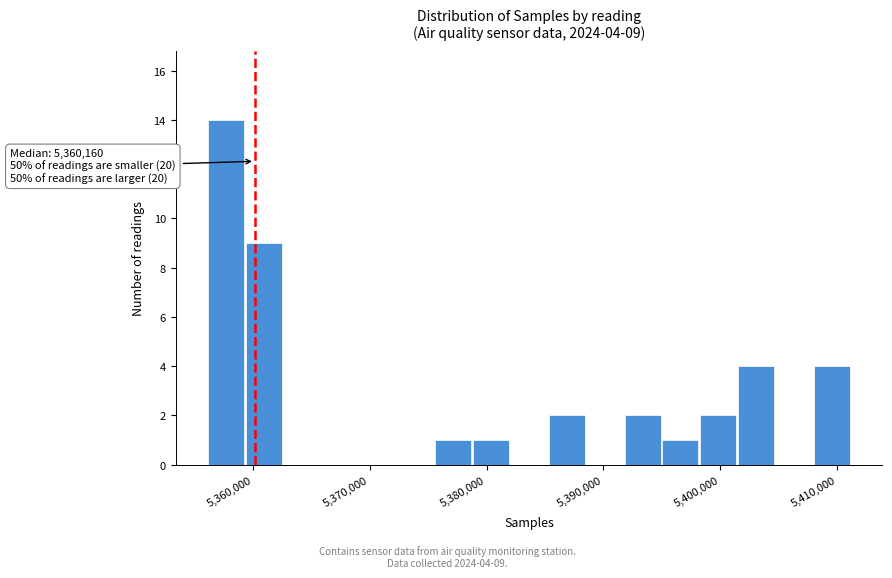

Read against the x-axis, roughly where is the centre of the tallest bar?

5358000